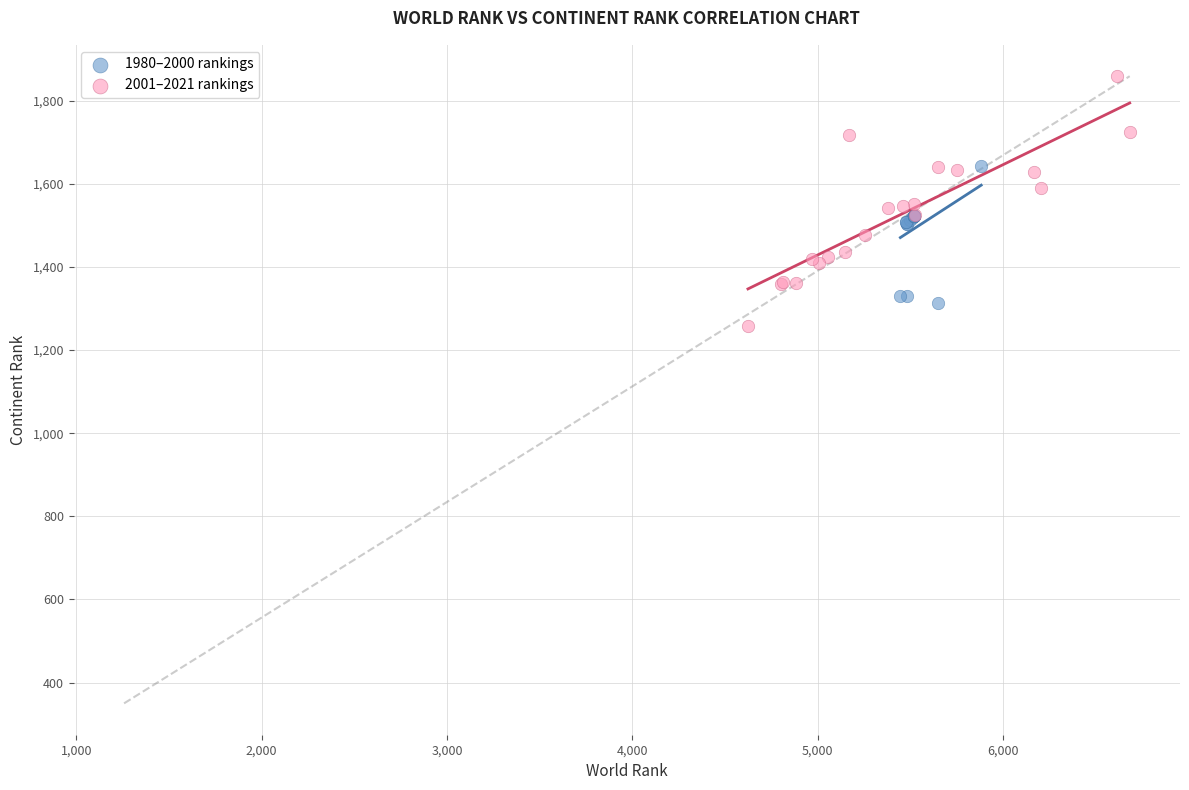

Which series contains the highest Y value?

2001–2021 rankings